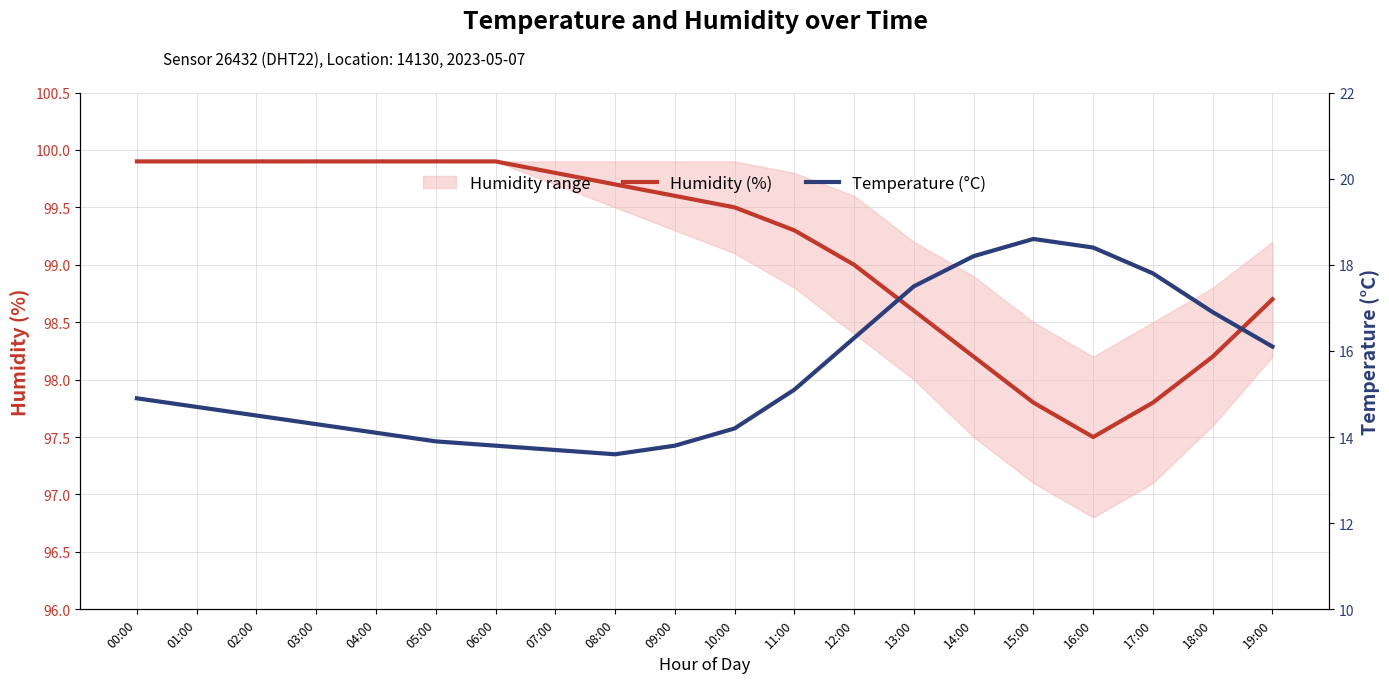

Is the value of Temperature (°C) at 02:00 greater than the value of Humidity (%) at 10:00?

No